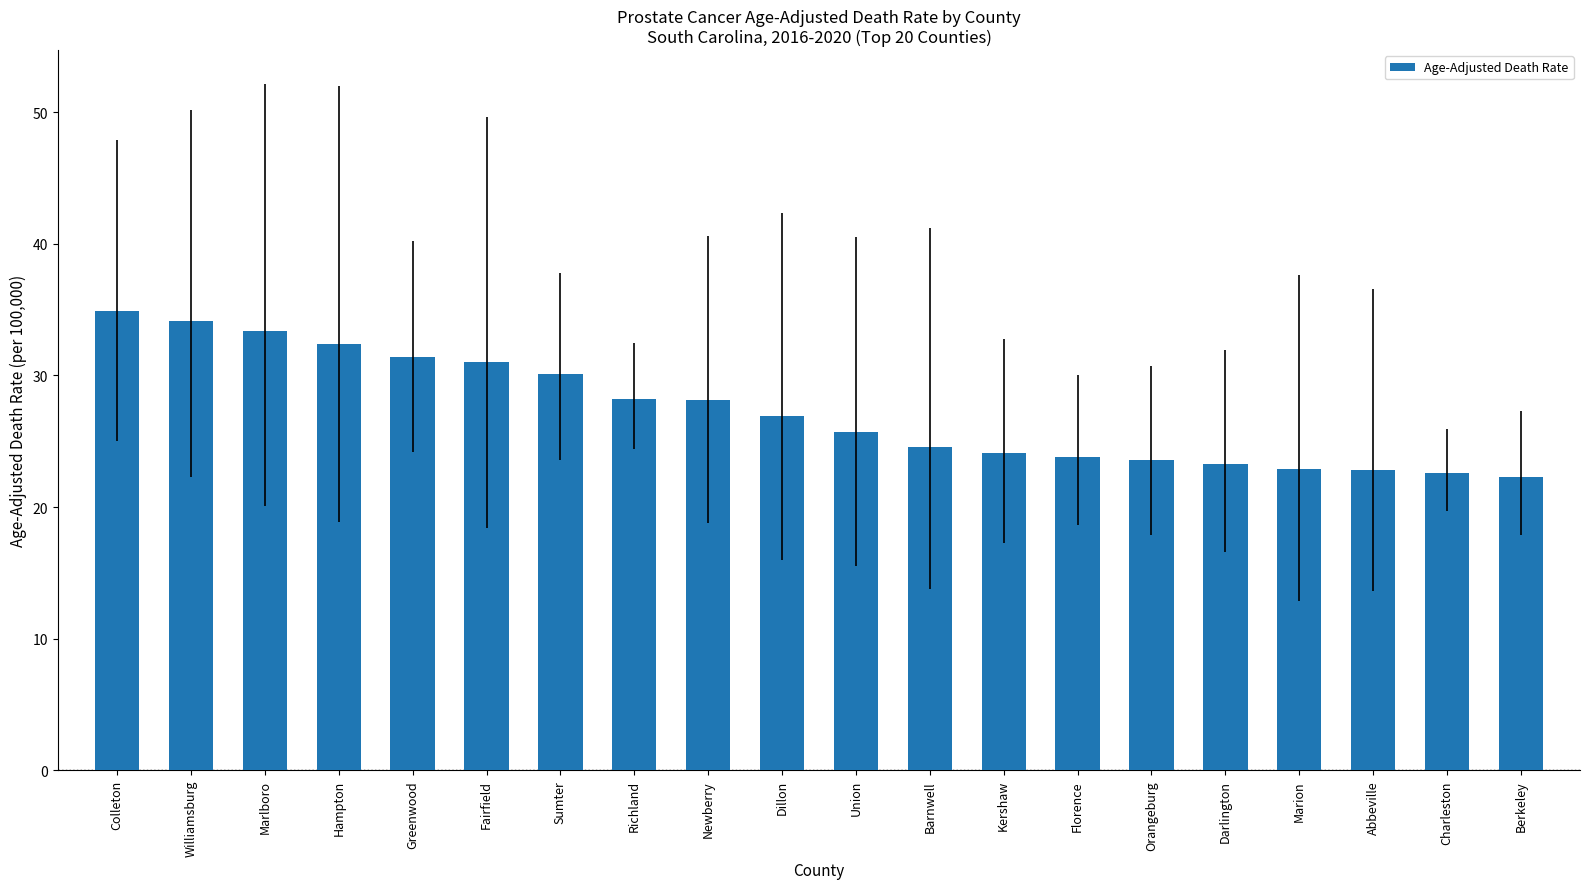

What is the approximate value at Florence?

23.8